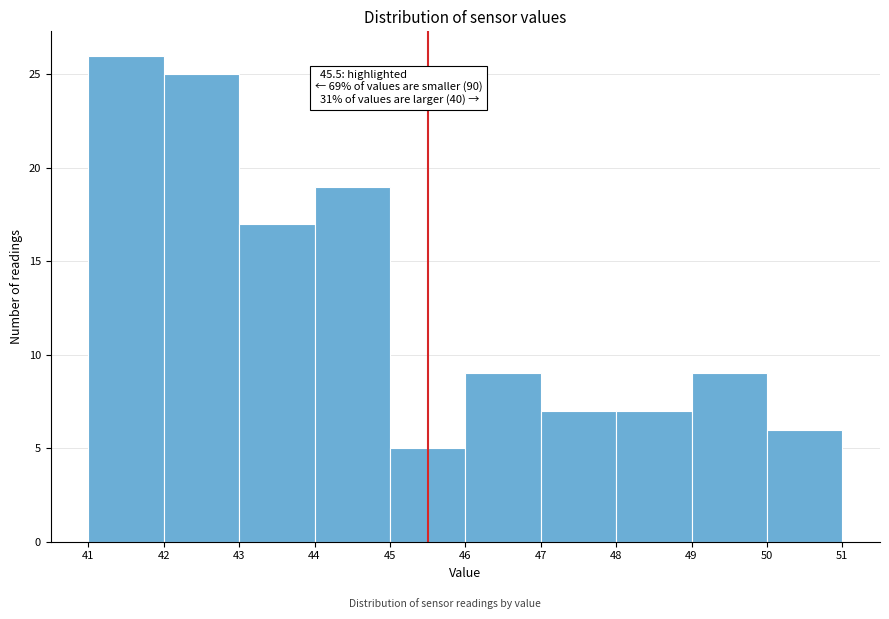

Which range on the x-axis has the tallest bar?

41 to 42